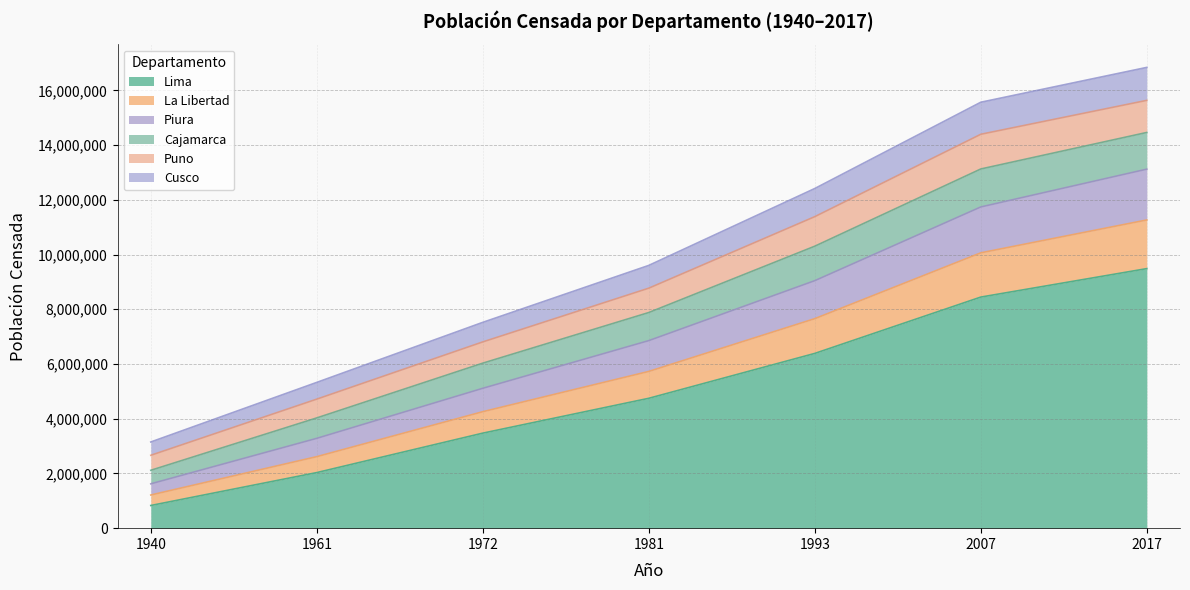

At how many categories does at least one series exceed 15365641?

2